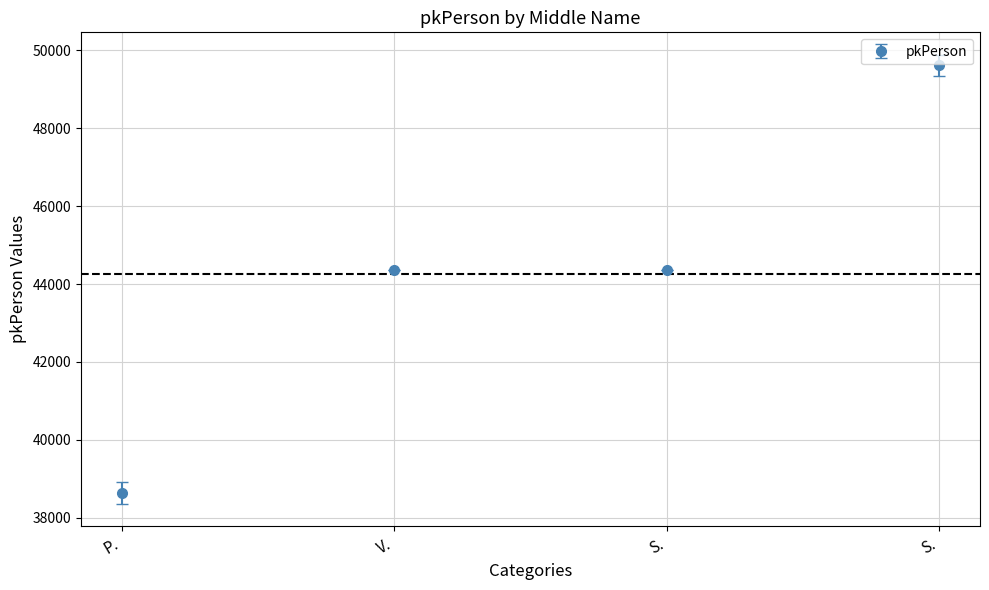

Count the number of categories in the chart.

4